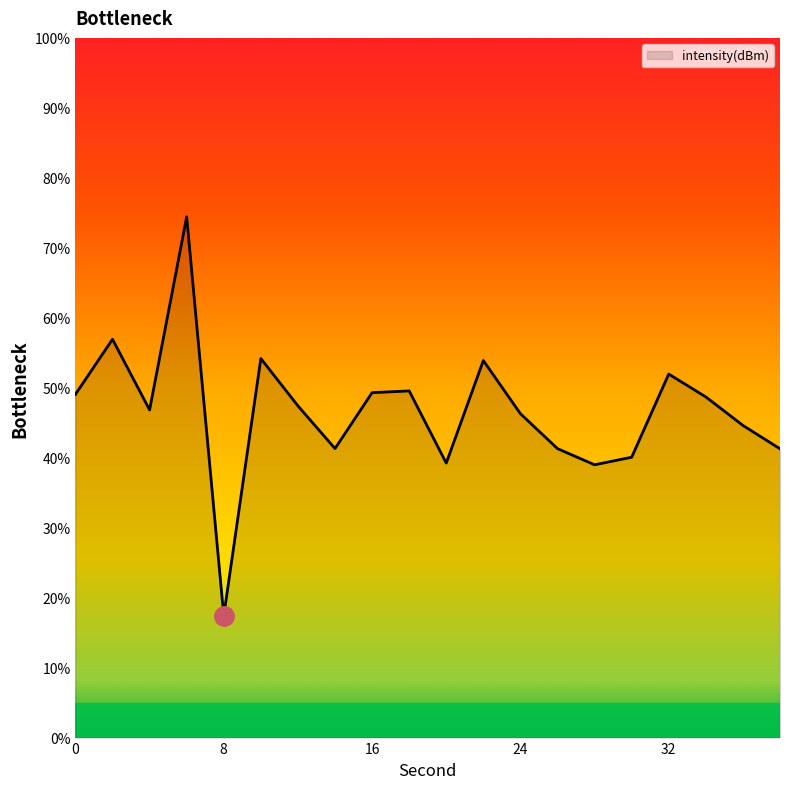

What is the maximum value shown in the chart?

74.4